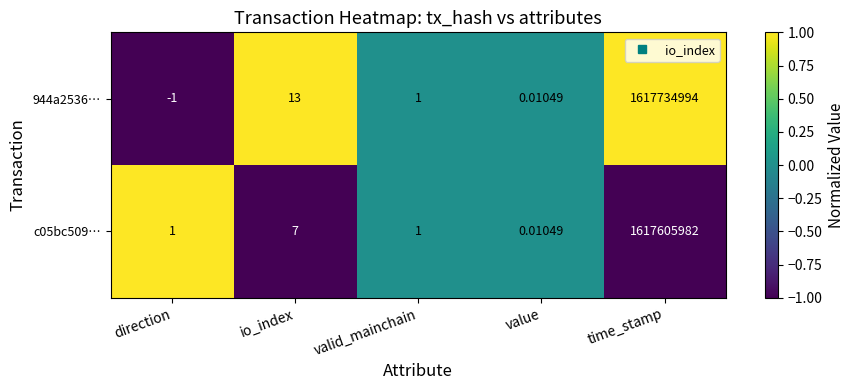

At how many categories does at least one series exceed 0?

5